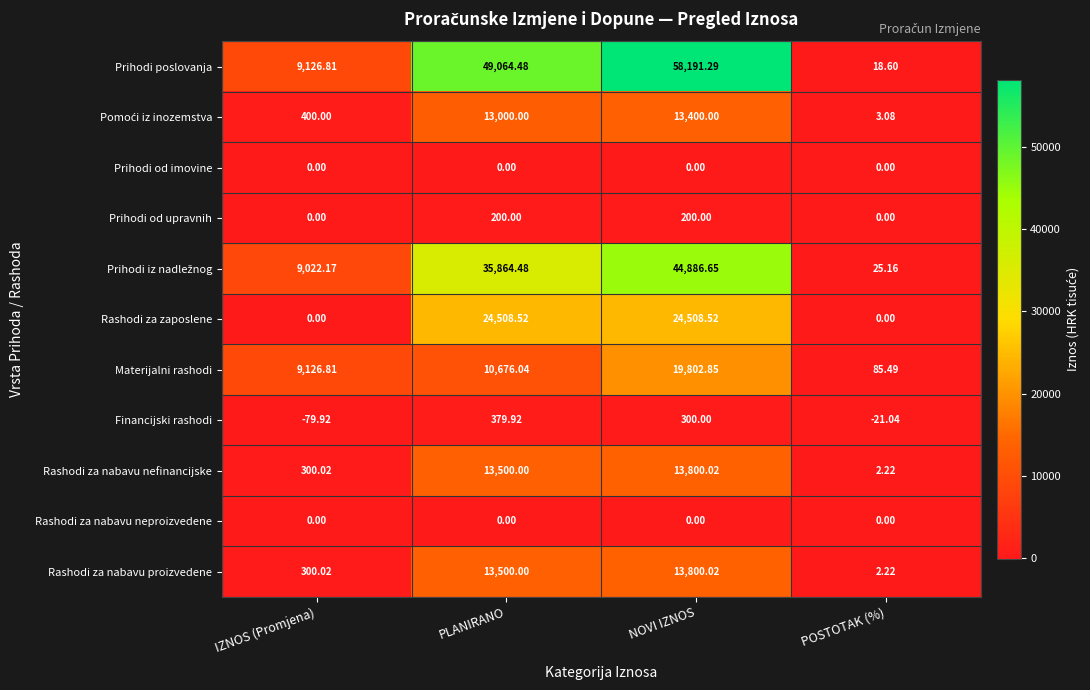

Count the number of categories in the chart.

4